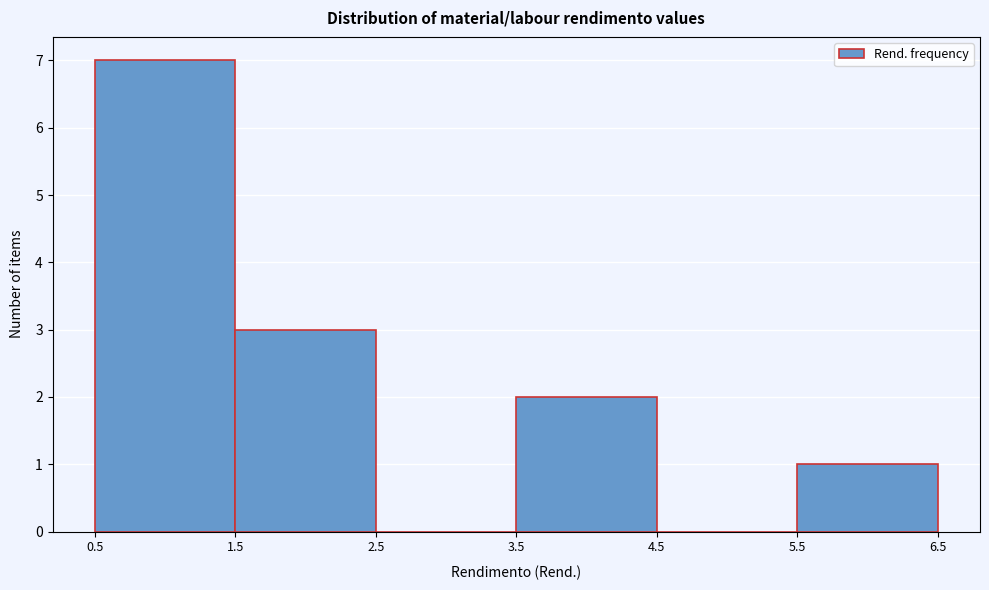

Reading left to right, list every bar in this chart as the range it spans on the x-axis followed by its height. The values are not printed on the chart, so give them approximately, as read against the axis.

0.5 to 1.5: 7
1.5 to 2.5: 3
2.5 to 3.5: 0
3.5 to 4.5: 2
4.5 to 5.5: 0
5.5 to 6.5: 1